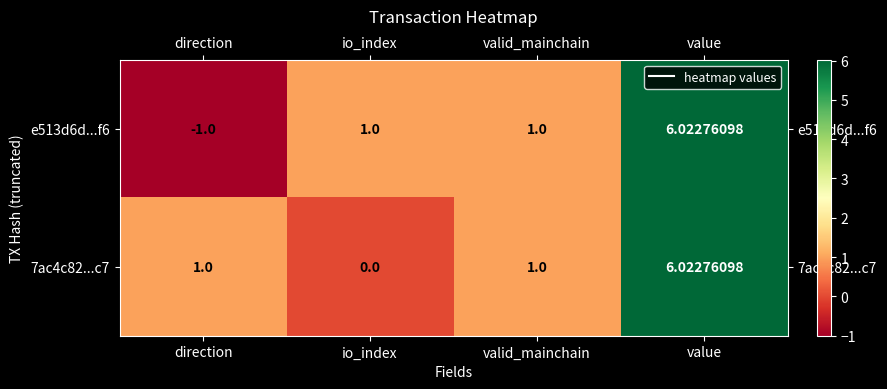

How many distinct data groups are displayed?

2